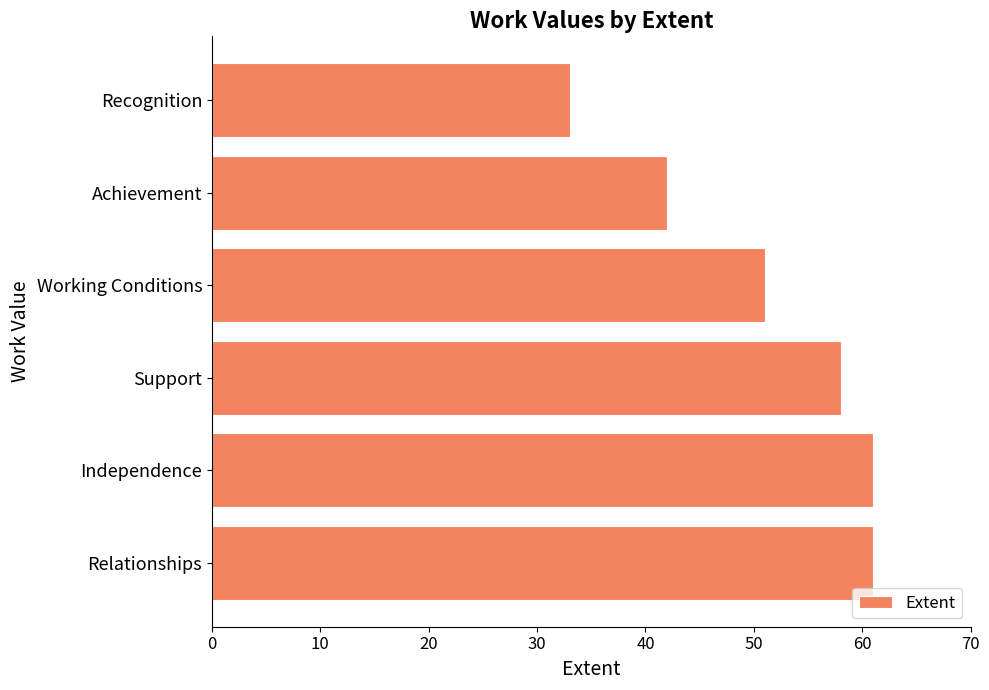

The value at Achievement is 11. True or false?

False